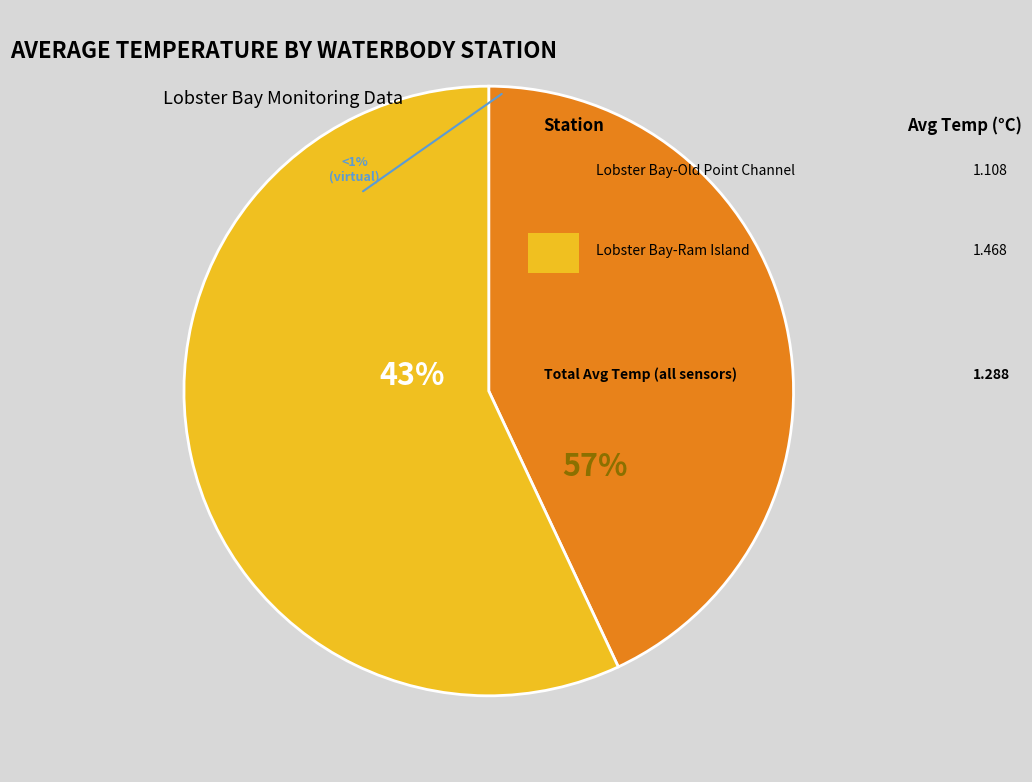

How many segments does this pie chart have?

2